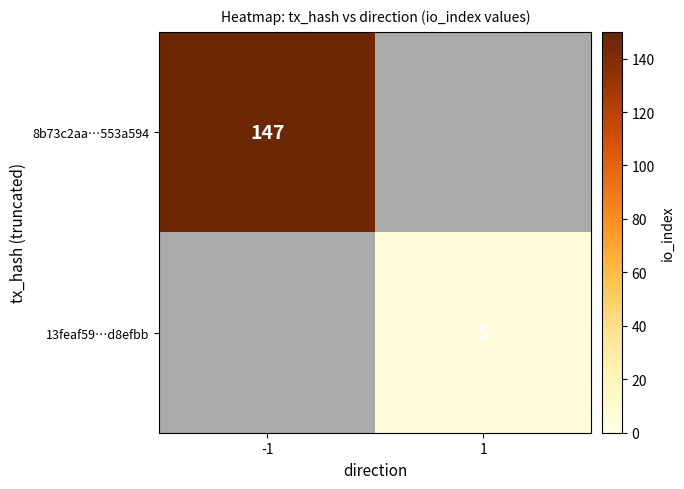

Is the value of 13feaf59…d8efbb at 1 greater than the value of 8b73c2aa…553a594 at -1?

No